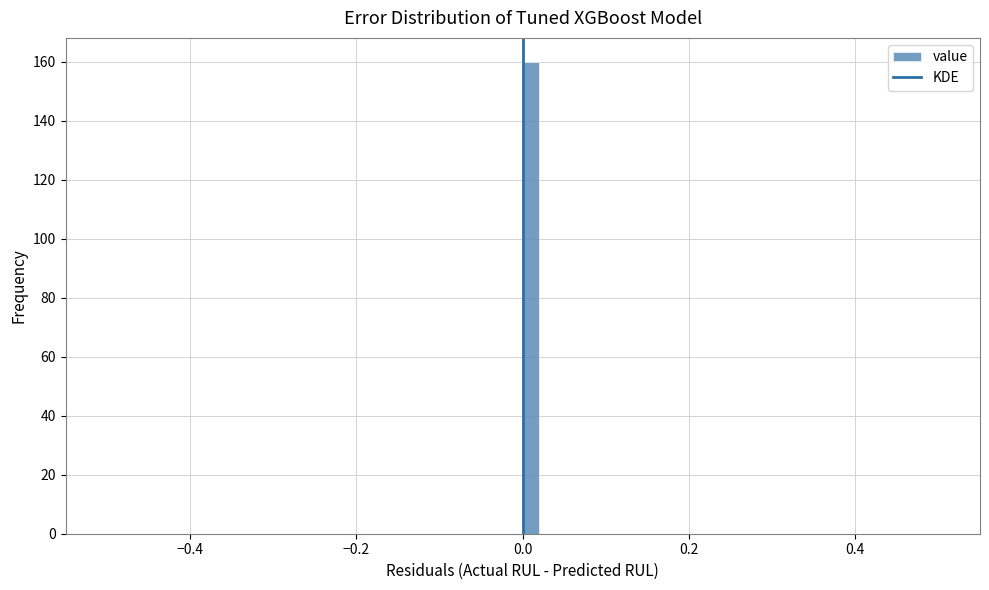

Around what value on the x-axis is the tallest bar? Give the approximate position of its centre, as read against the axis.

0.02